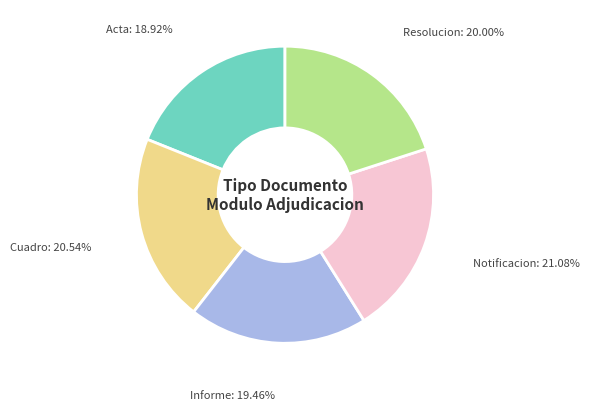

Is there a majority slice in this chart?

No